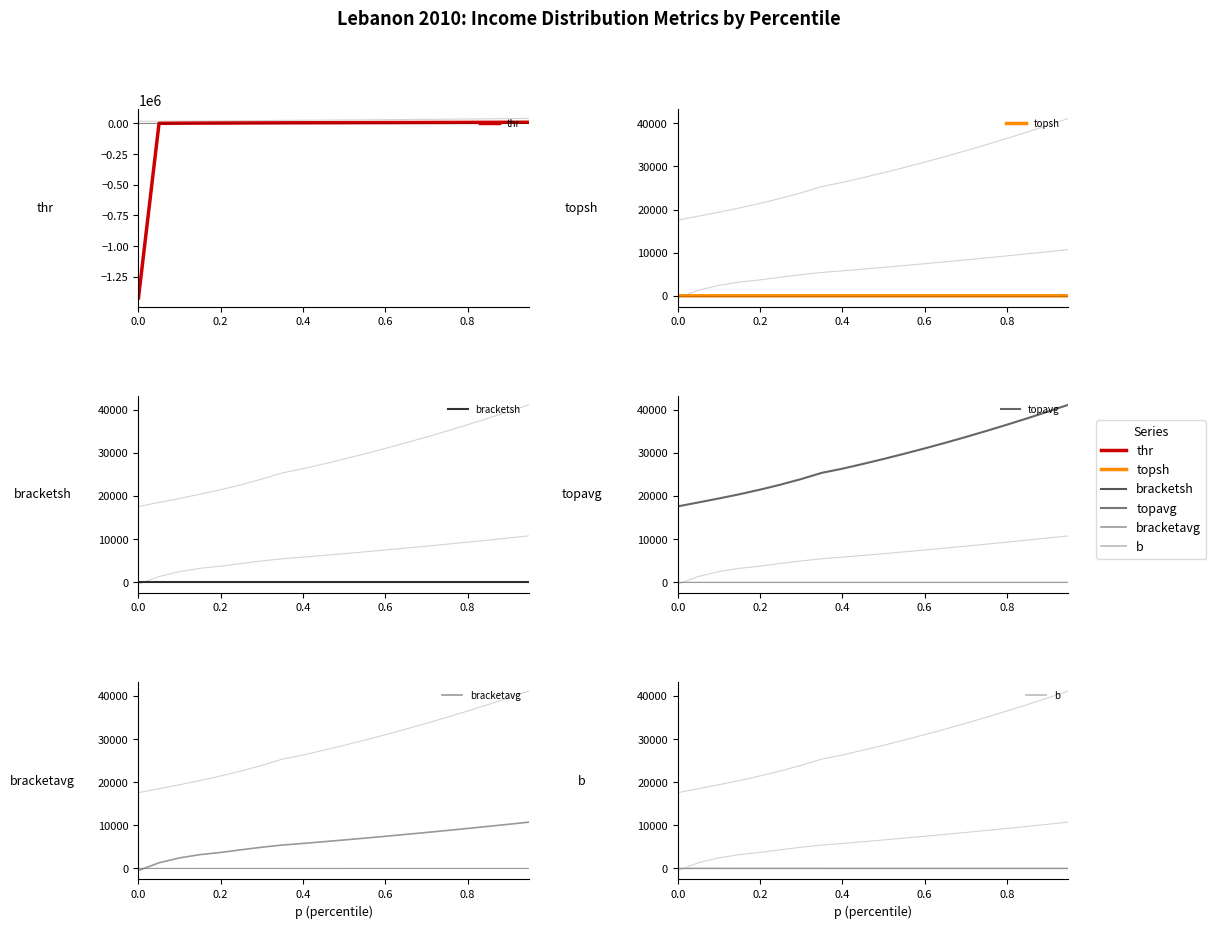

How many data points in topavg are above 28550?

9